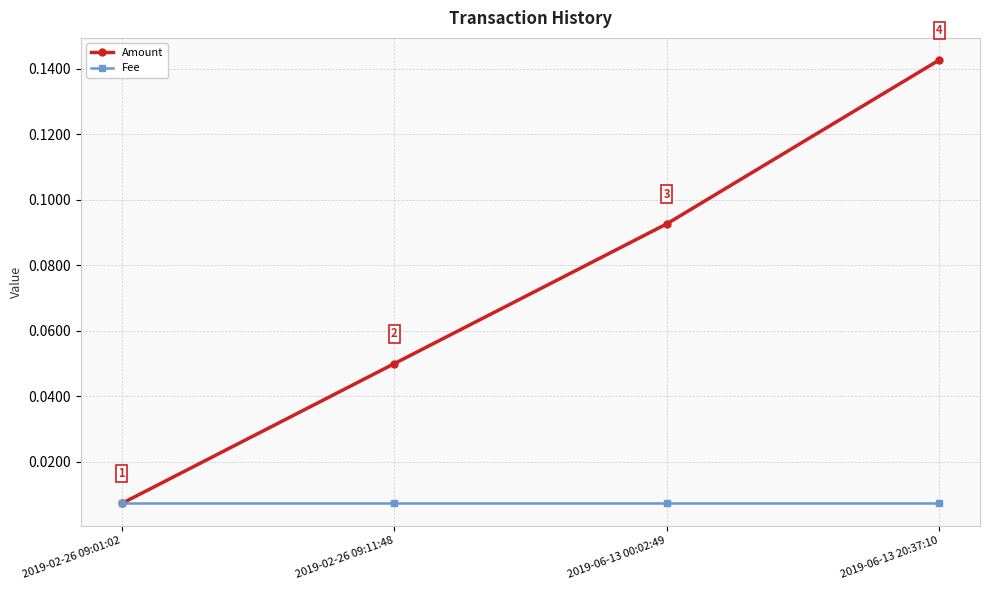

True or false: Fee has more than 2 points higher than both neighbors.

False